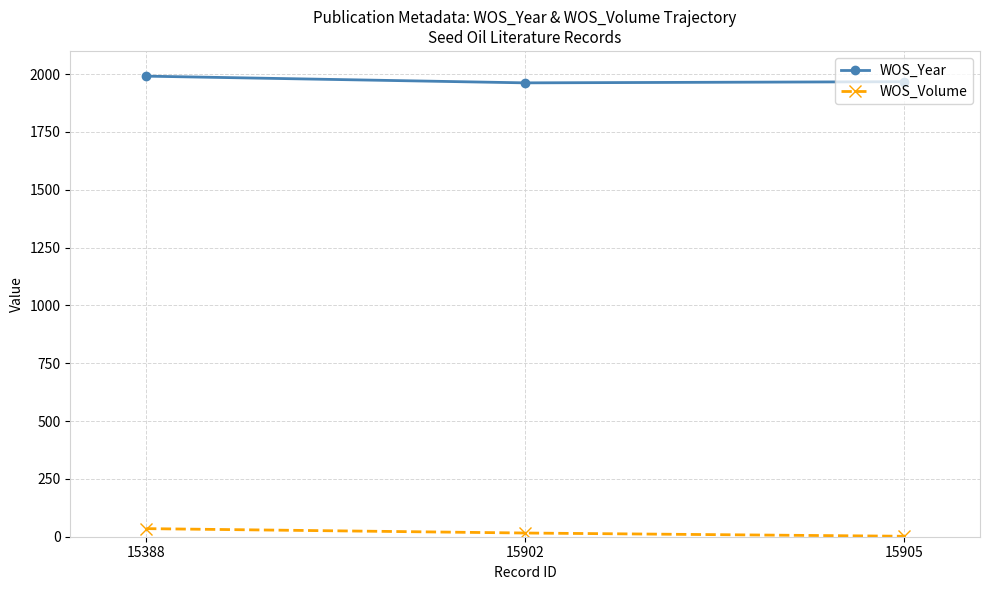

At which category is the sum across all series the highest?

15388